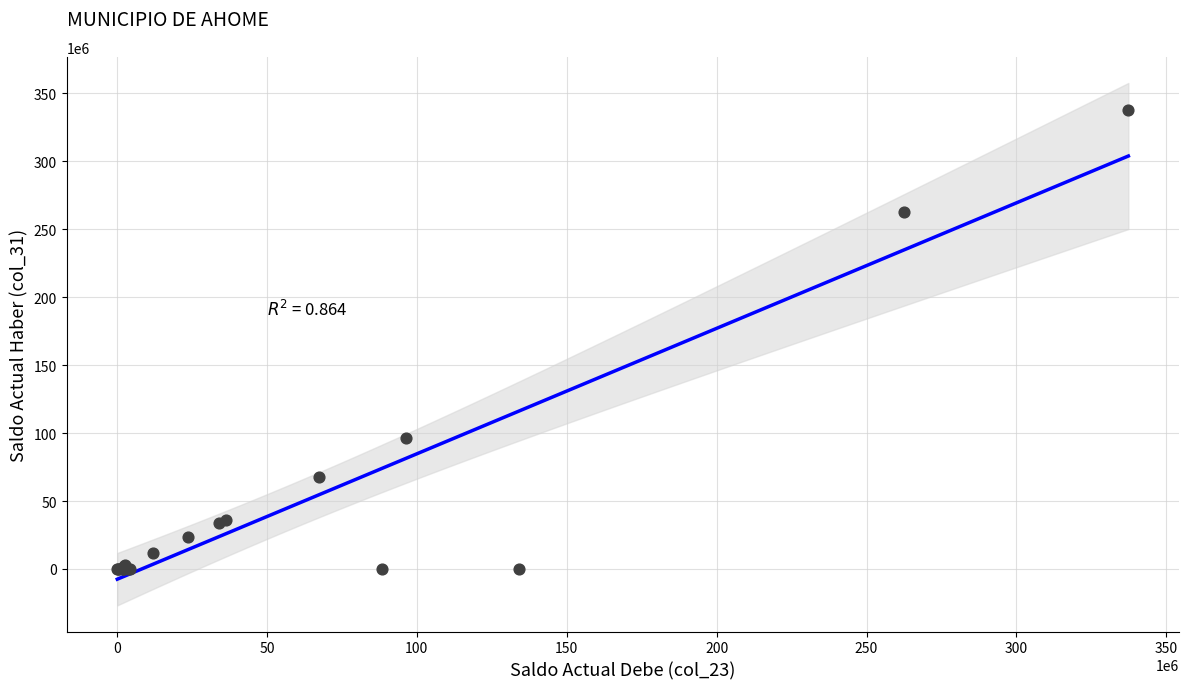

What Y value in the scatter plot is closest to 168660228?

96393648.7